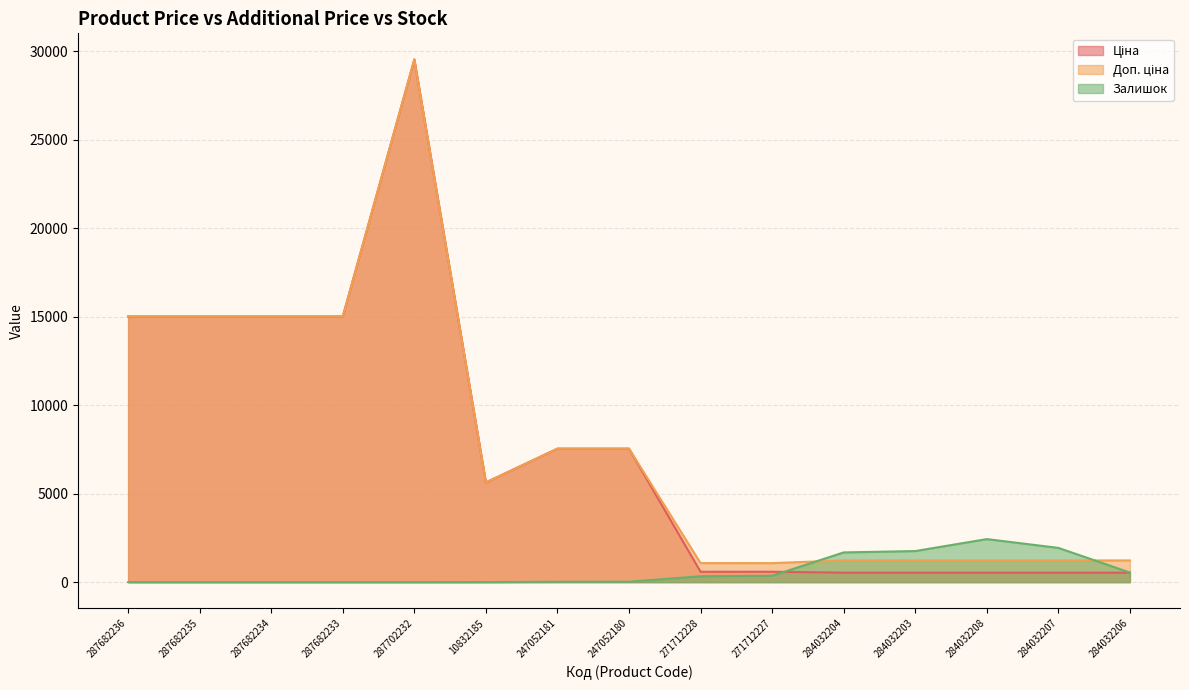

What is the average value of the Ціна series?

7613.5